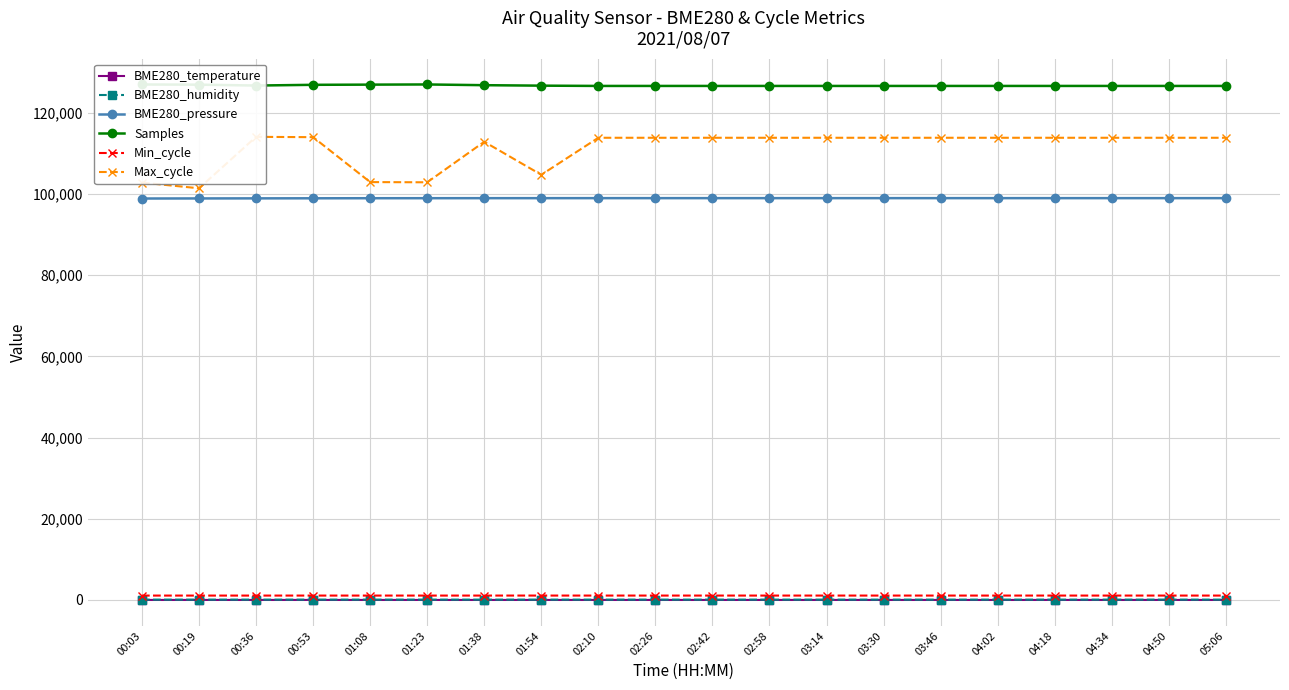

What is the label of the 12th point from the left?

02:58